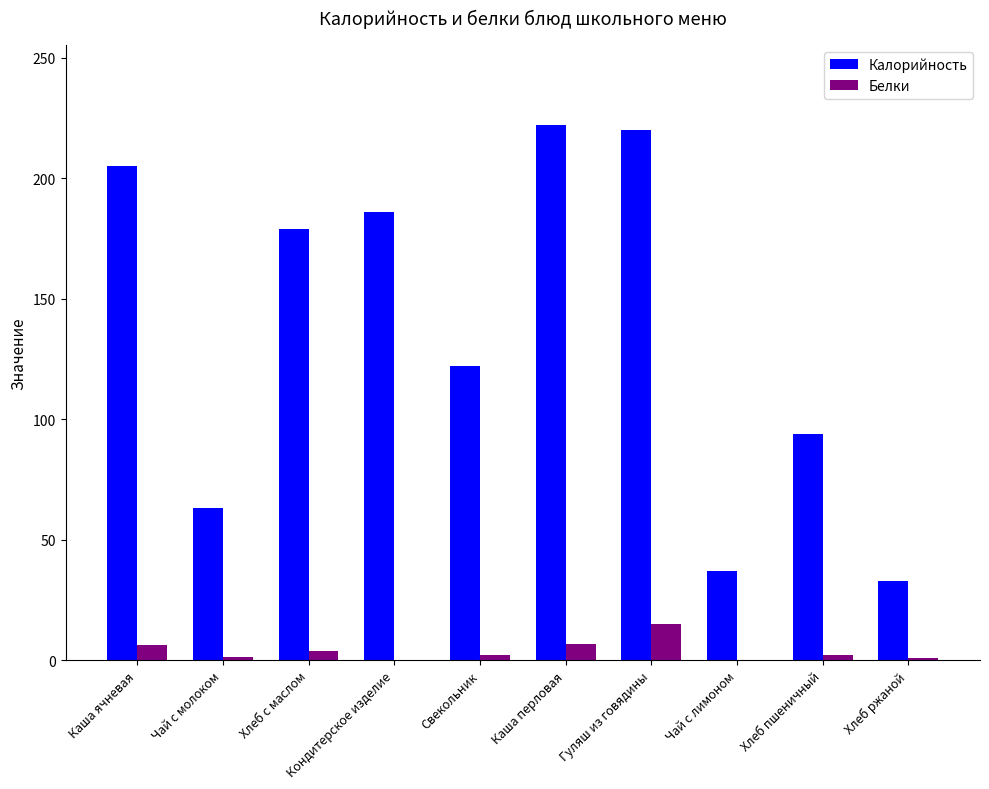

Which series has the largest total across all categories?

Калорийность